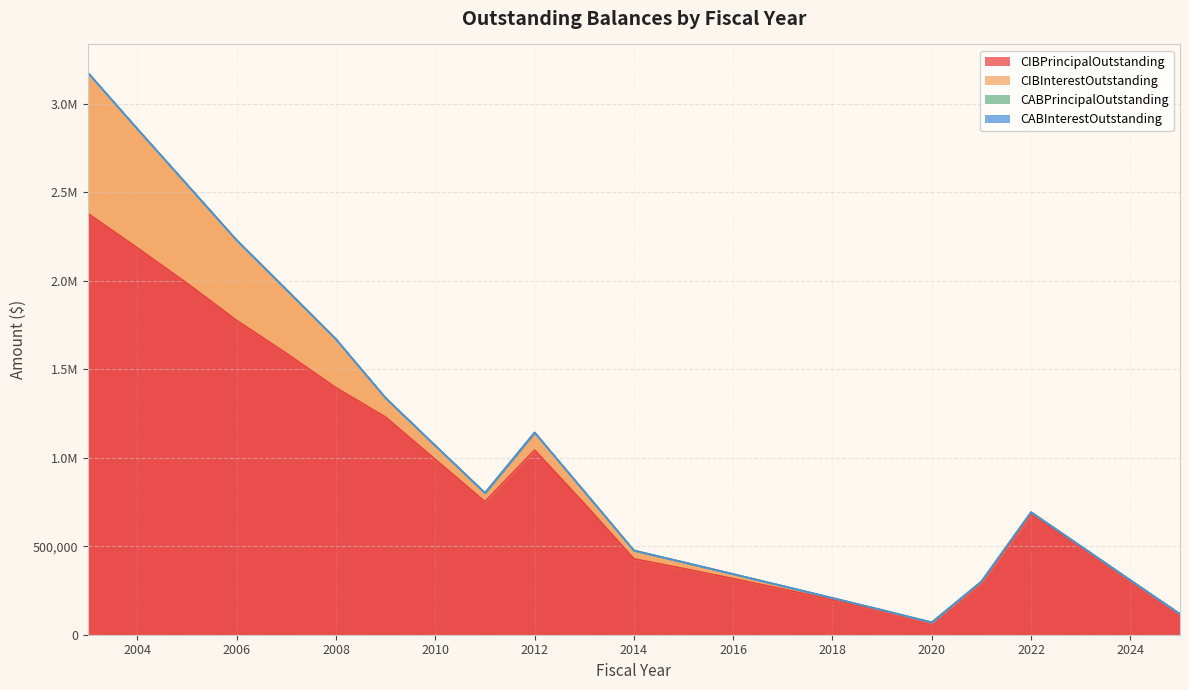

Between 2022 and 2006, which is larger?

2006